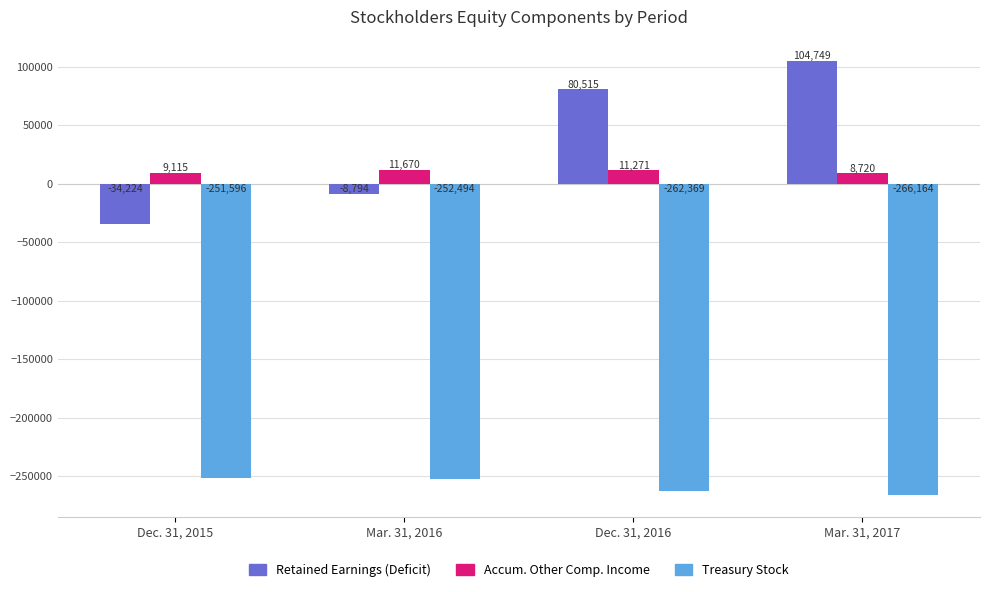

What are all the series names shown in the legend?

Retained Earnings (Deficit), Accum. Other Comp. Income, Treasury Stock